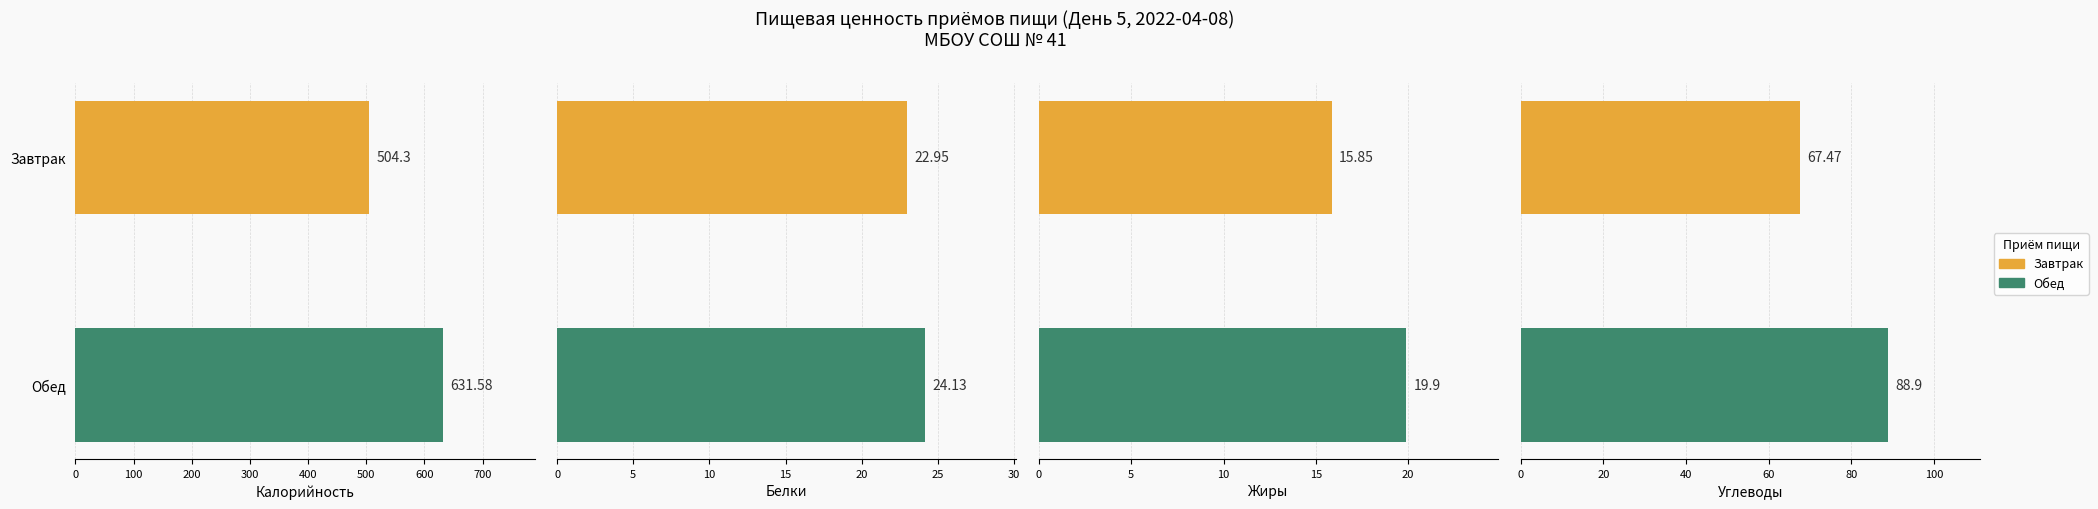

What is the difference between the maximum and minimum values in the Жиры series?

4.0